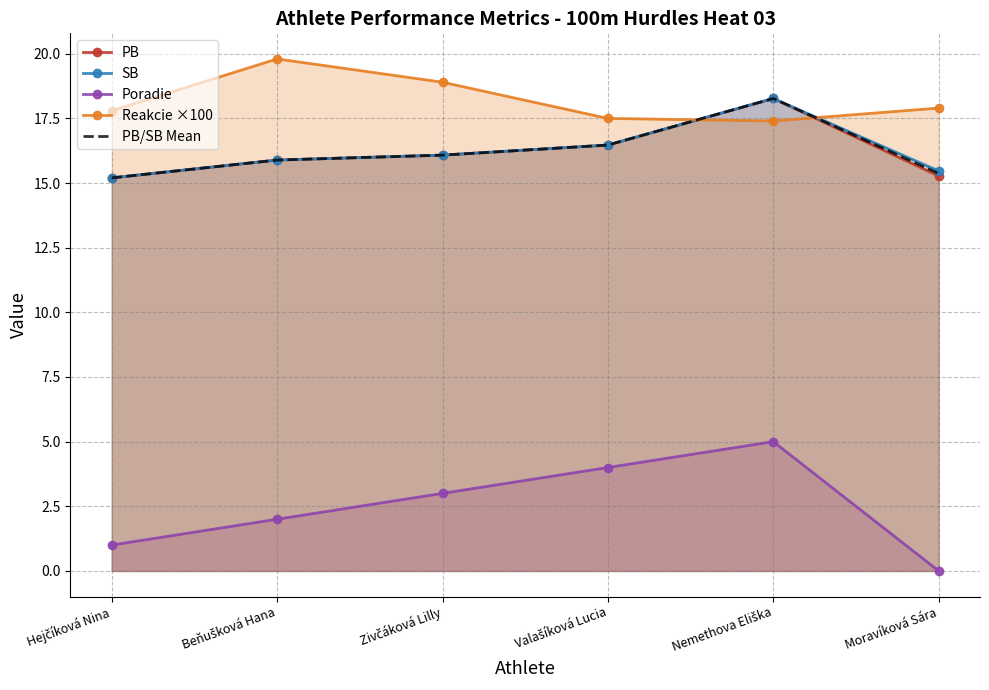

At which category is the sum across all series the highest?

Nemethova Eliška